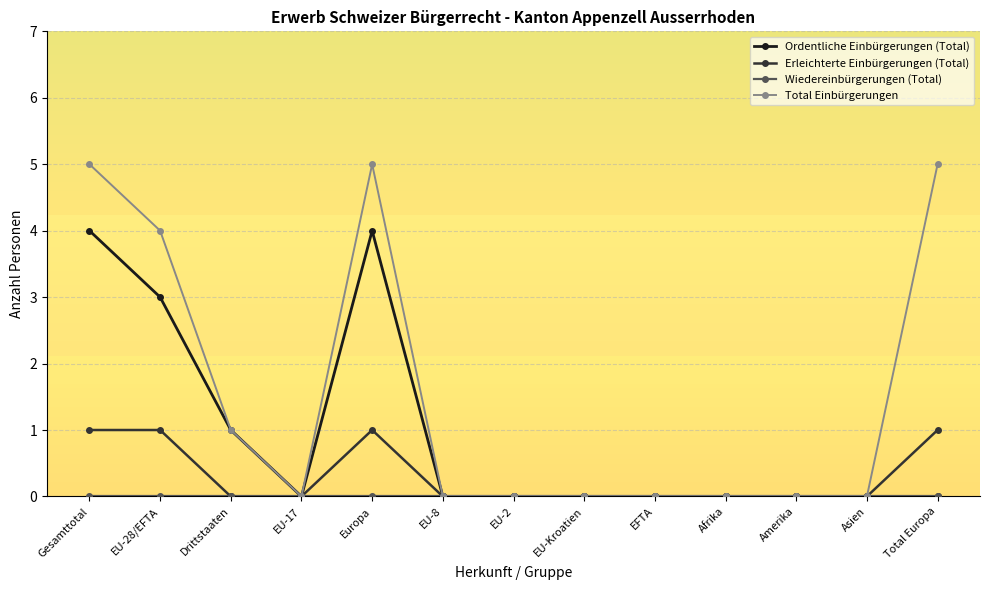

What is the total value across all series at Total Europa?

6